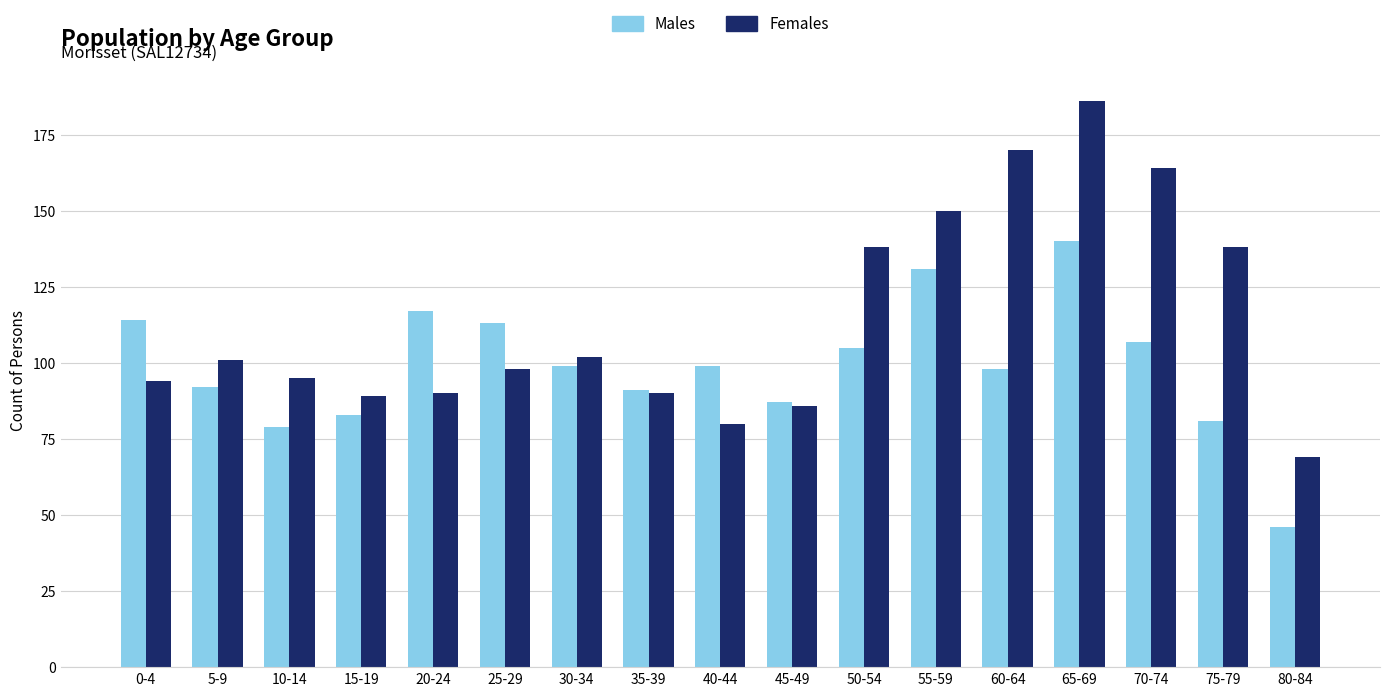

What is the sum of all Males values?

1682